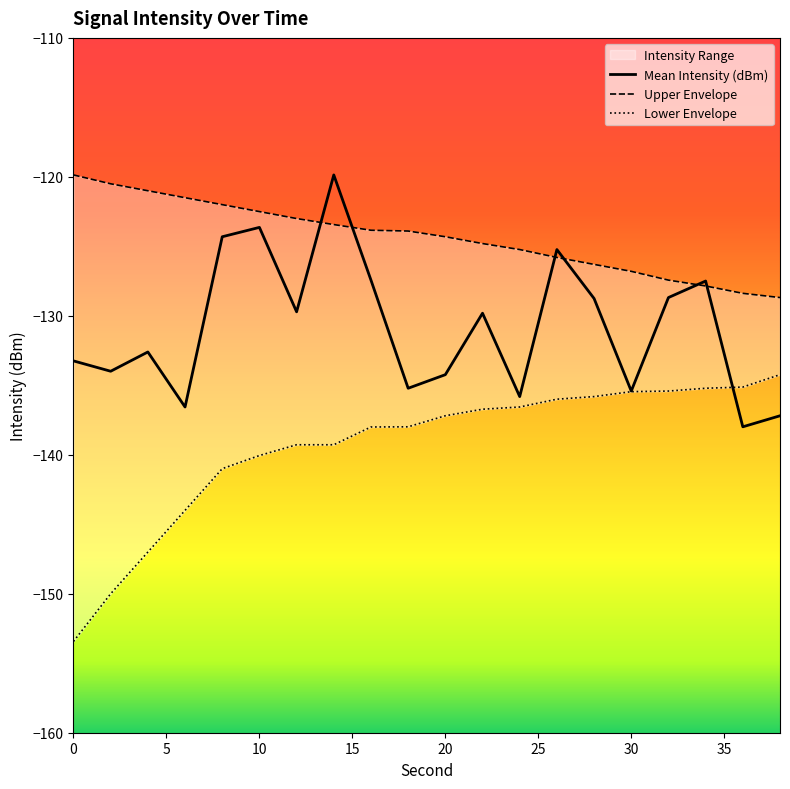

Is it true that Upper Envelope equals -128.7 at 38?

True